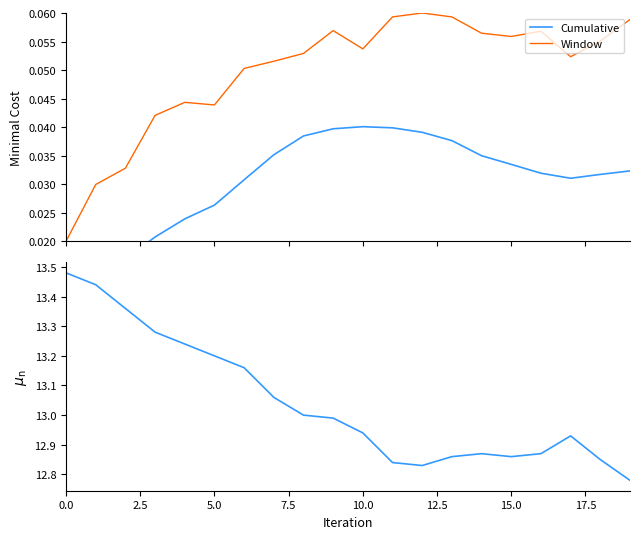

What is the average value of the Temperature series?

13.0